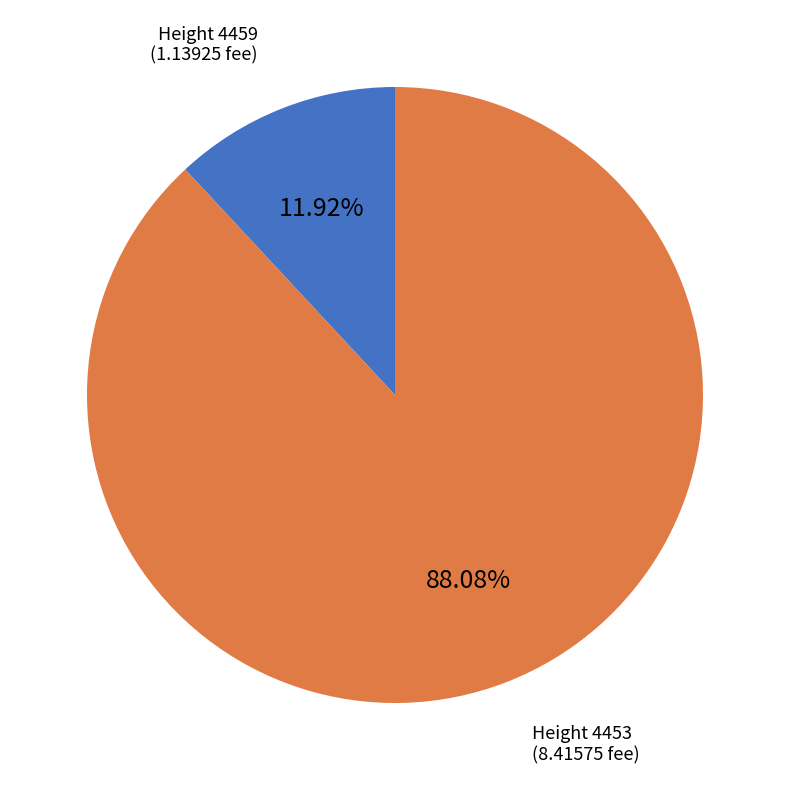

Is there a majority slice in this chart?

Yes